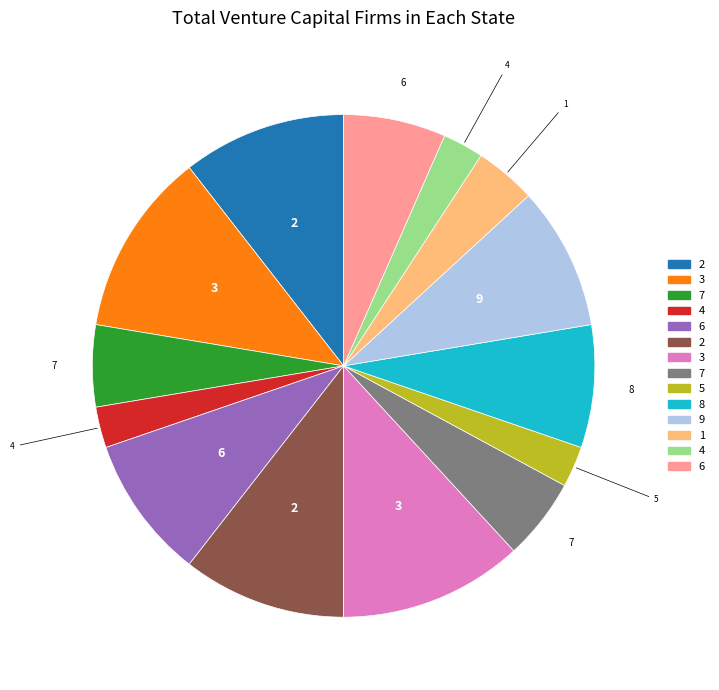

Is there a majority slice in this chart?

No